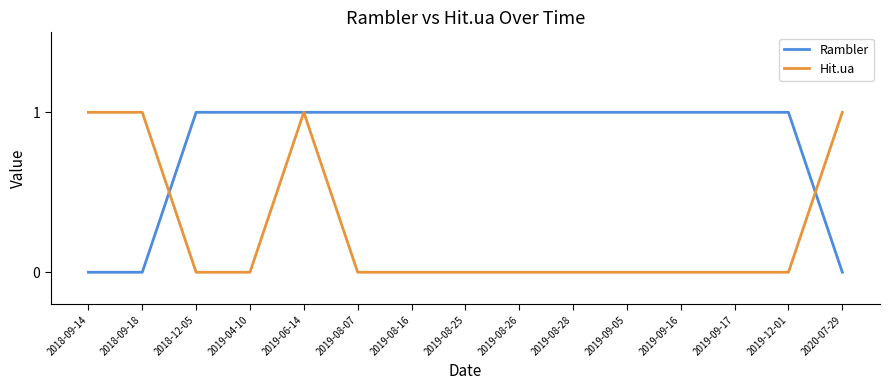

Between 2019-06-14 and 2020-07-29, which series saw the biggest shift?

Rambler